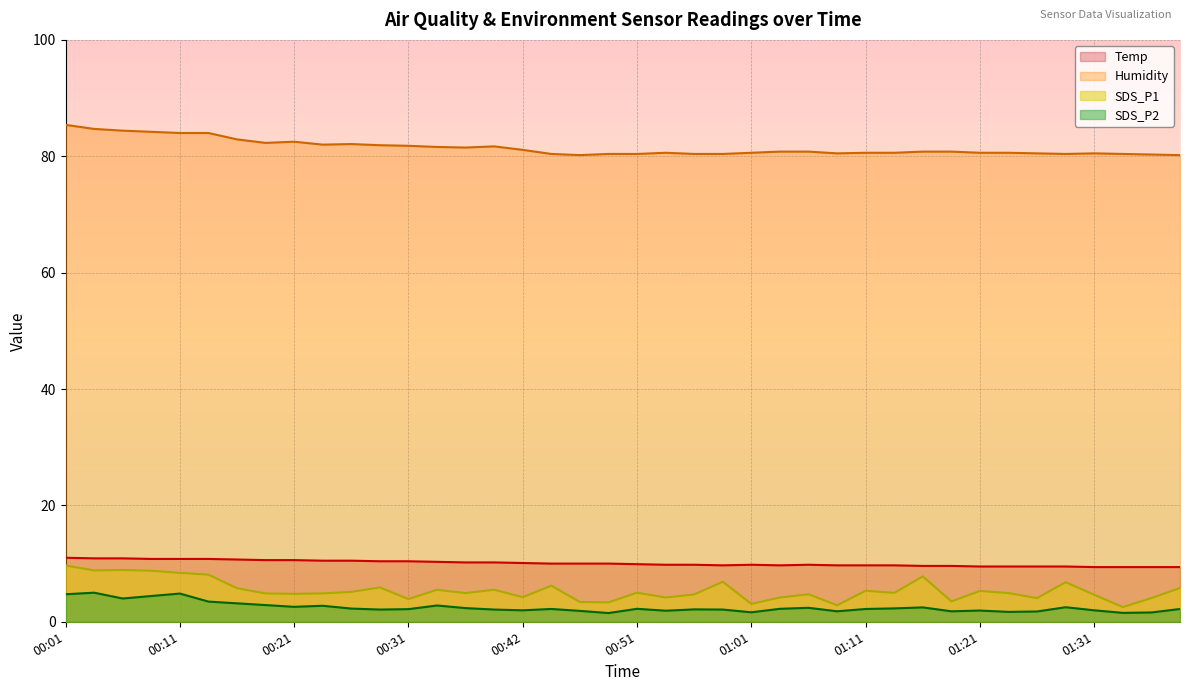

True or false: Humidity and Temp intersect in this chart.

False